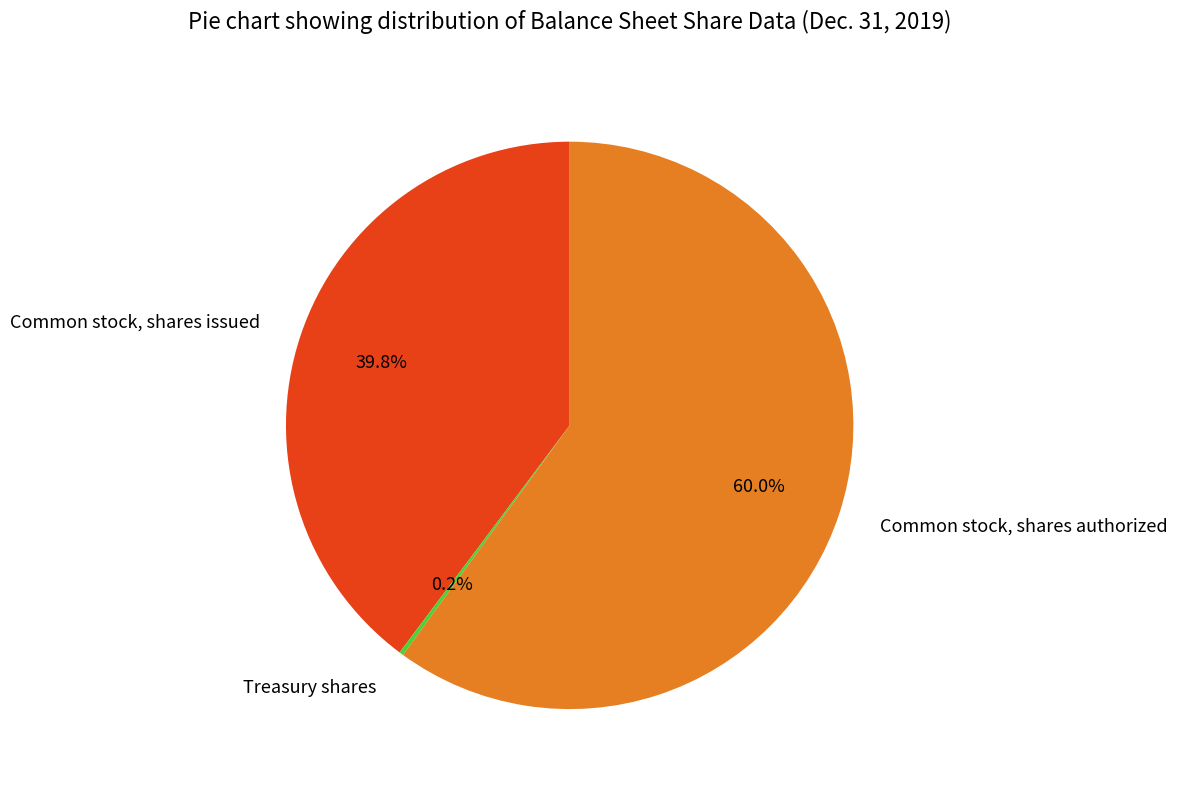

How much of the chart is everything except Common stock, shares authorized?

40.0%